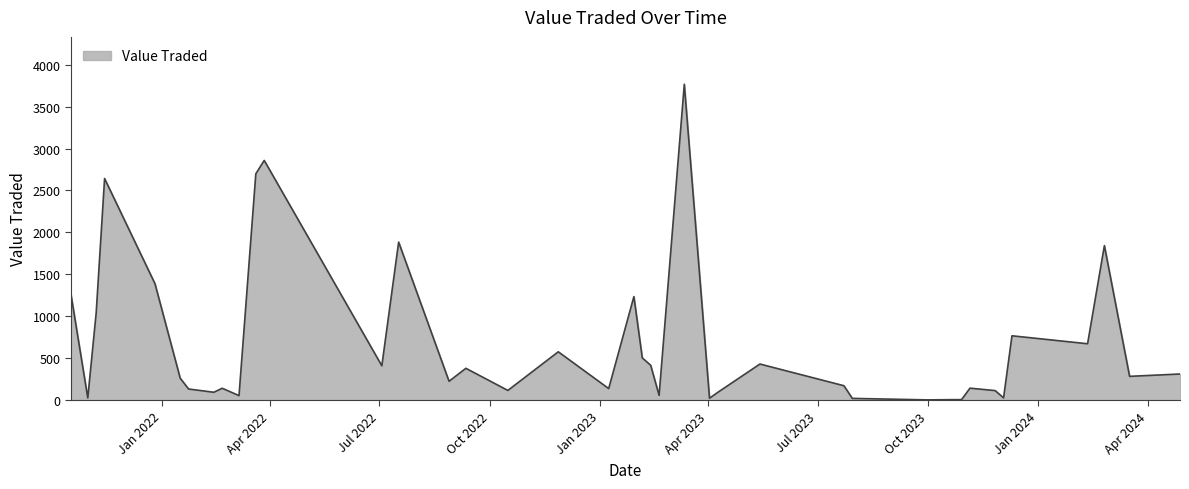

What is the greatest value displayed?

3768